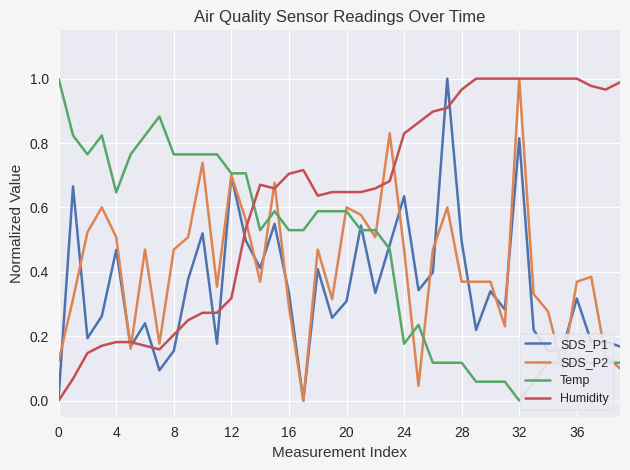

After their last crossing, which series has the higher values: Humidity or SDS_P1?

Humidity